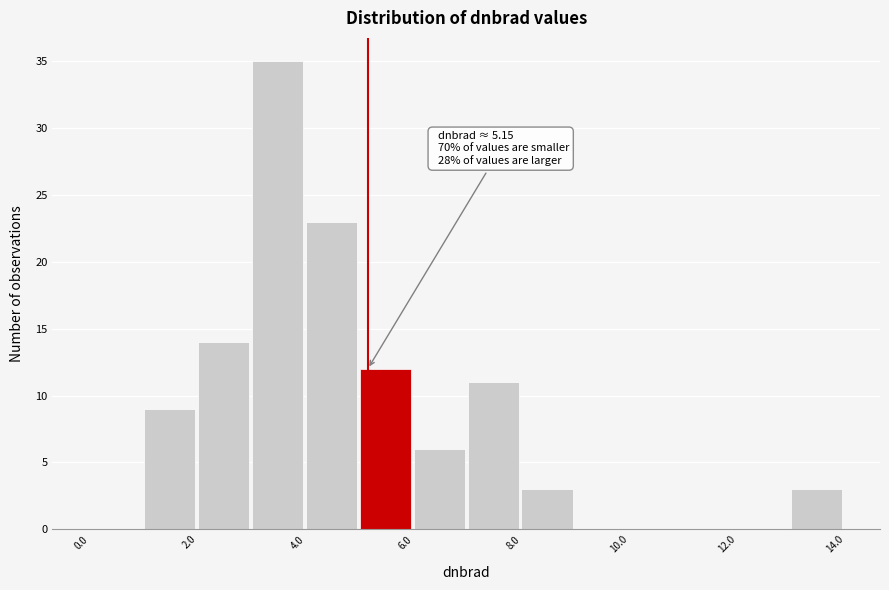

Which range on the x-axis has the tallest bar?

3 to 4